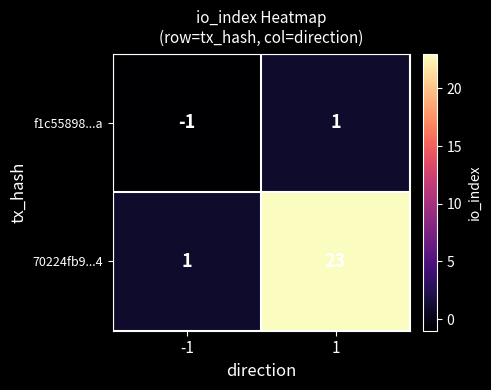

Rank the series by their maximum value, from highest to lowest.

70224fb9...4, f1c55898...a